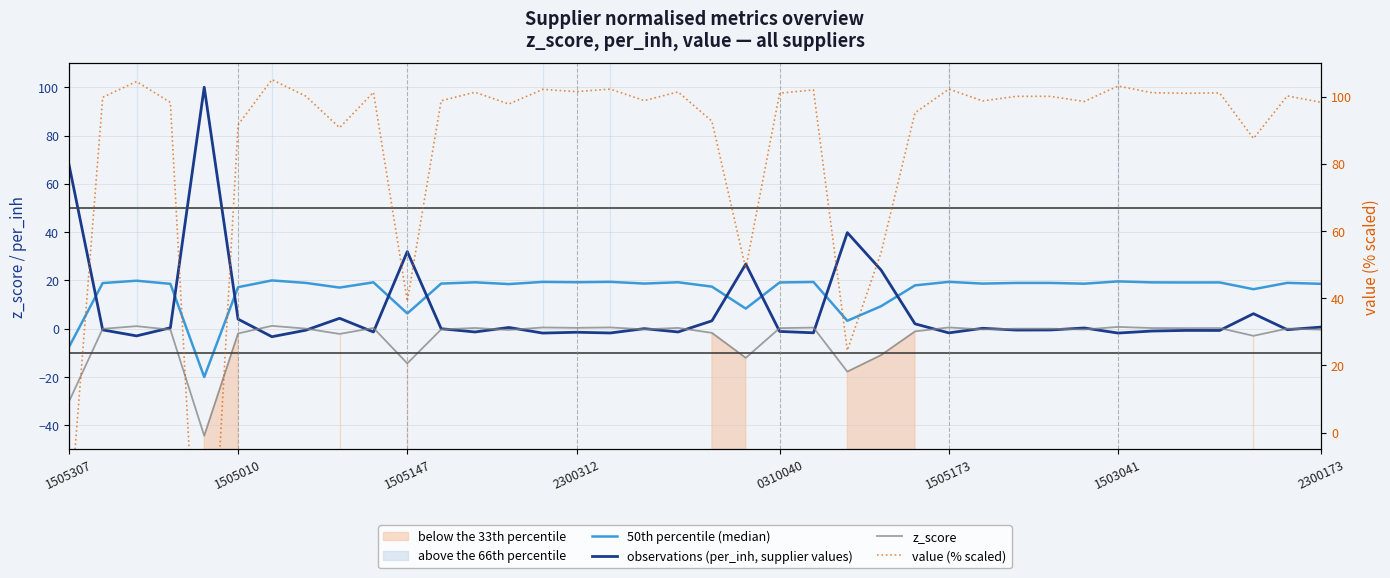

Which series changed the most between 0310040 and 1503041?

value (% scaled)